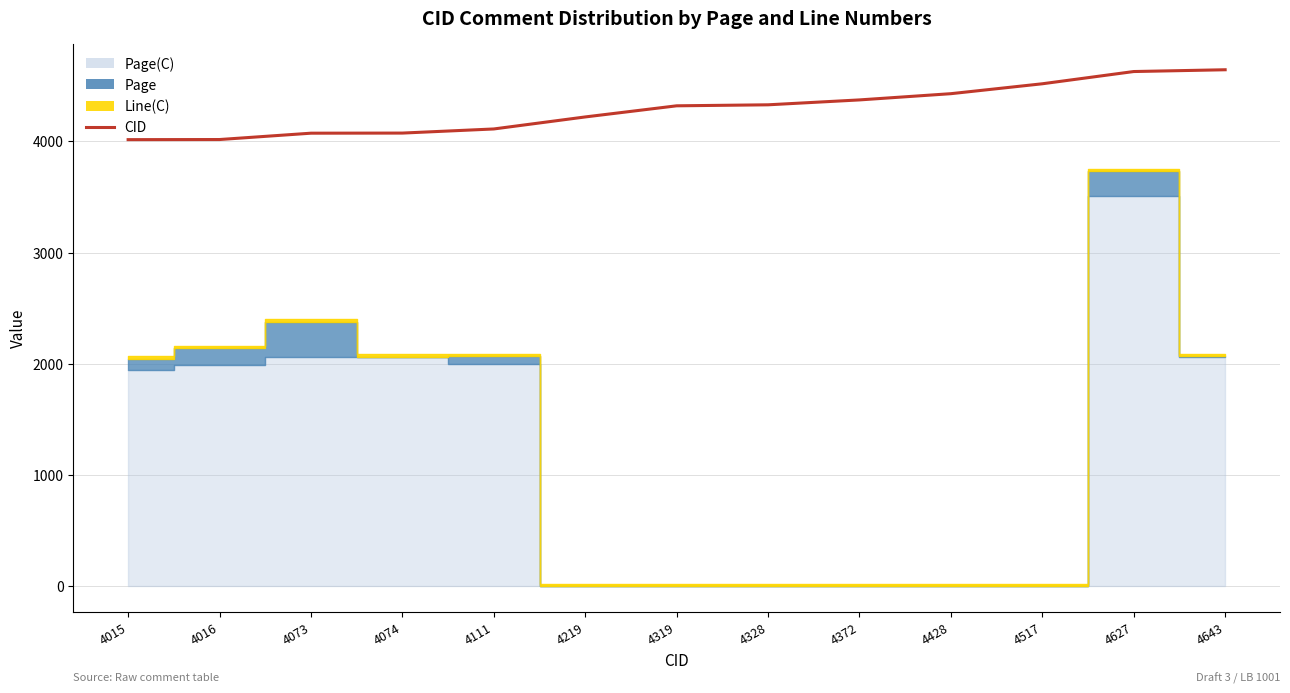

Which has a higher value, 4016 or 4111?

4111